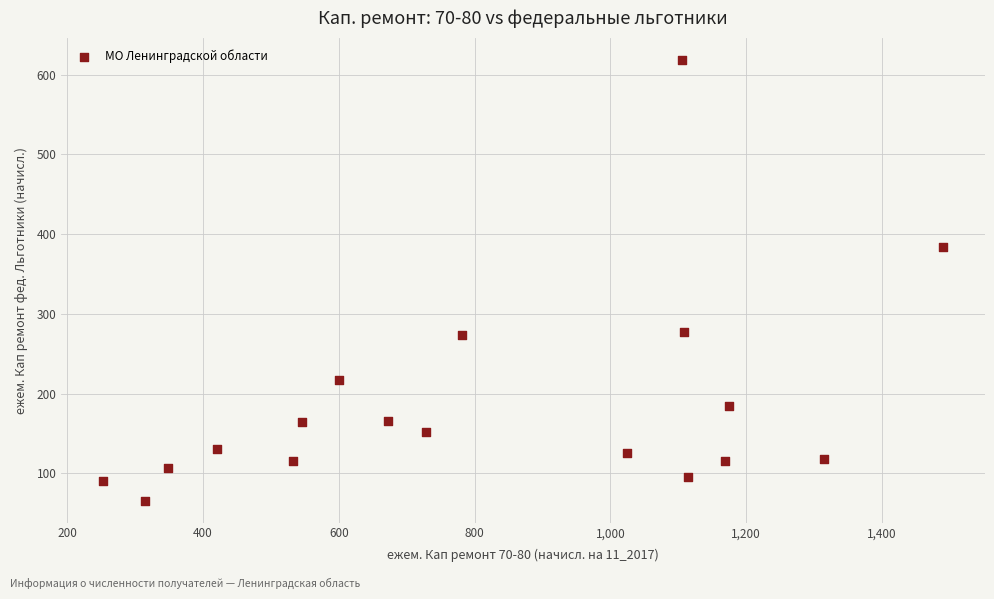

What is the range of X values (max minus min)?

1237